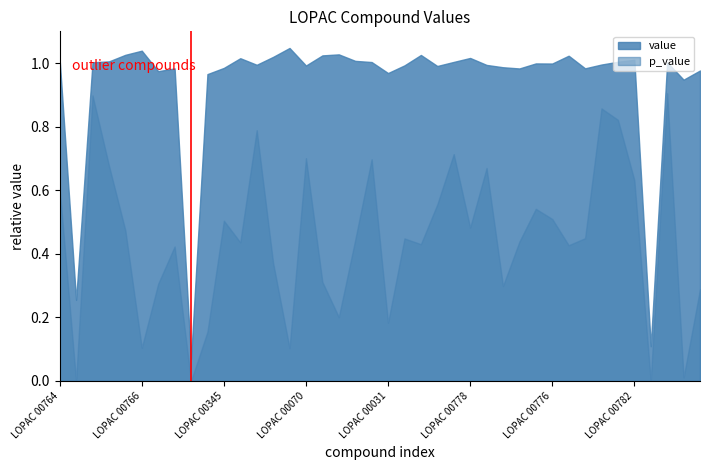

What is the label of the 30th point from the left?

LOPAC 00775